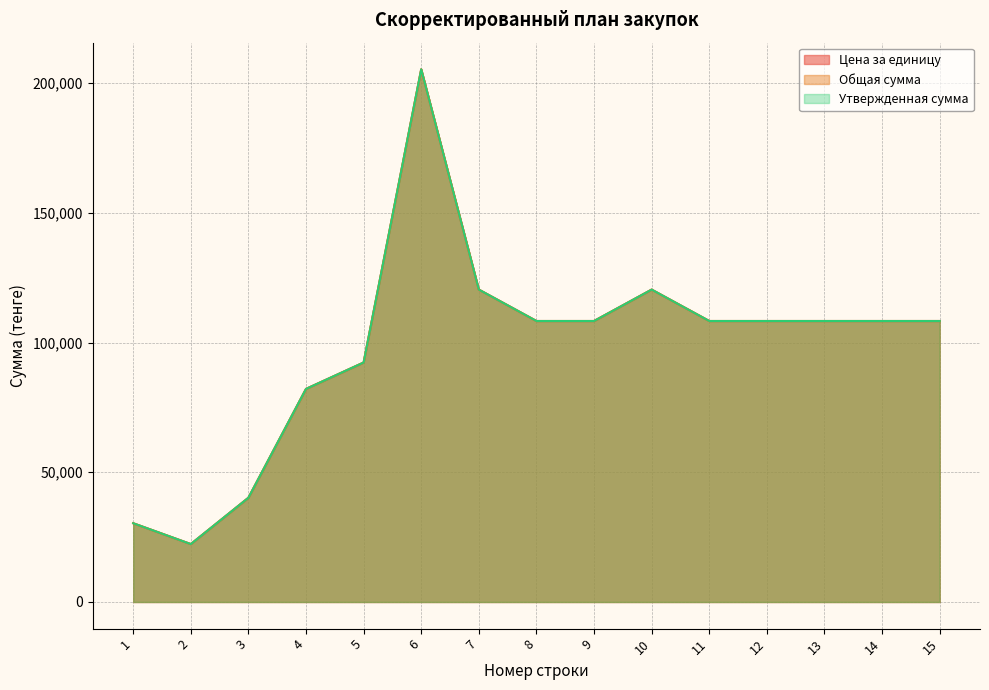

Where does the Утвержденная сумма series first go above 108321?

6